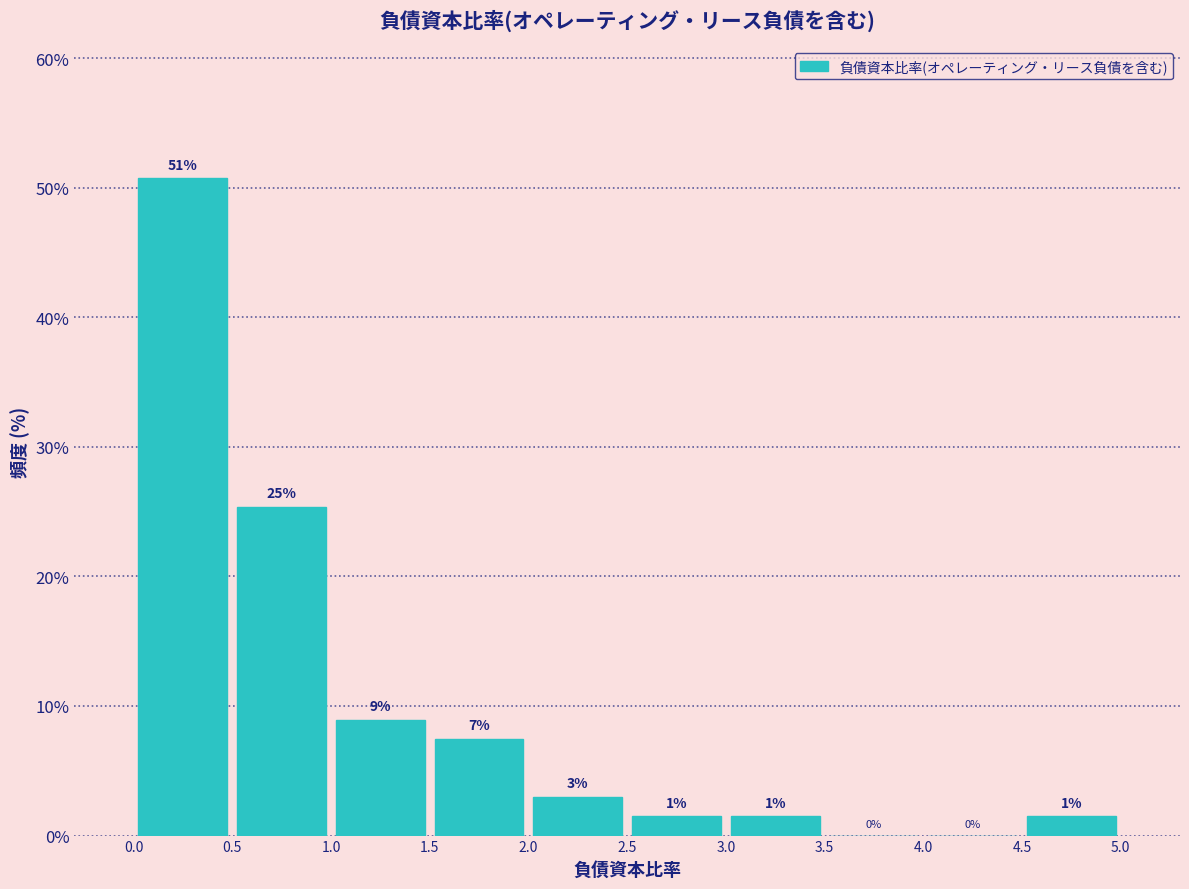

Which range on the x-axis has the tallest bar?

0.0 to 0.5